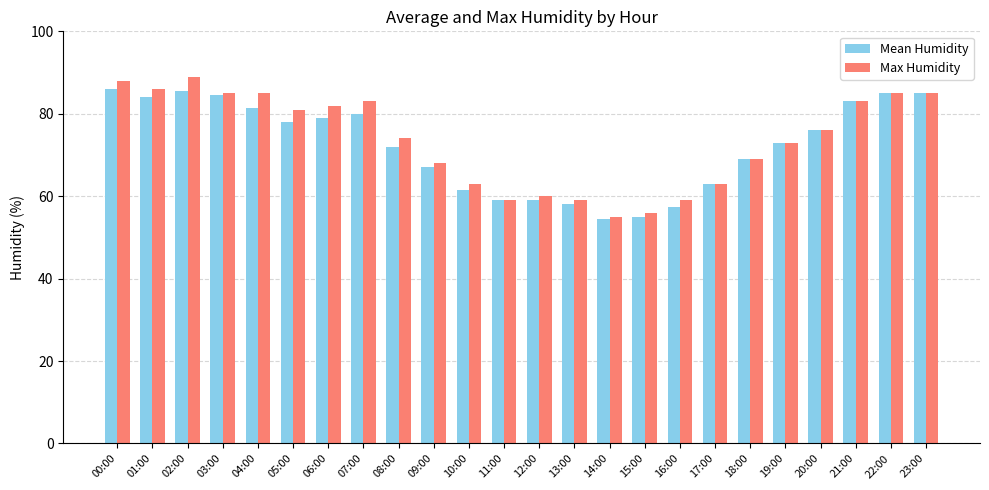

What is the total value across all series at 14:00?

109.5